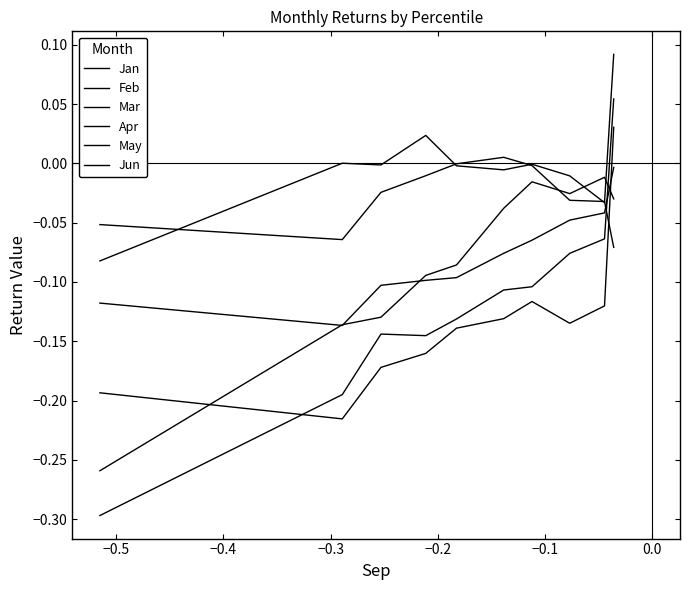

Does the chart display data point markers on the line(s)?

No